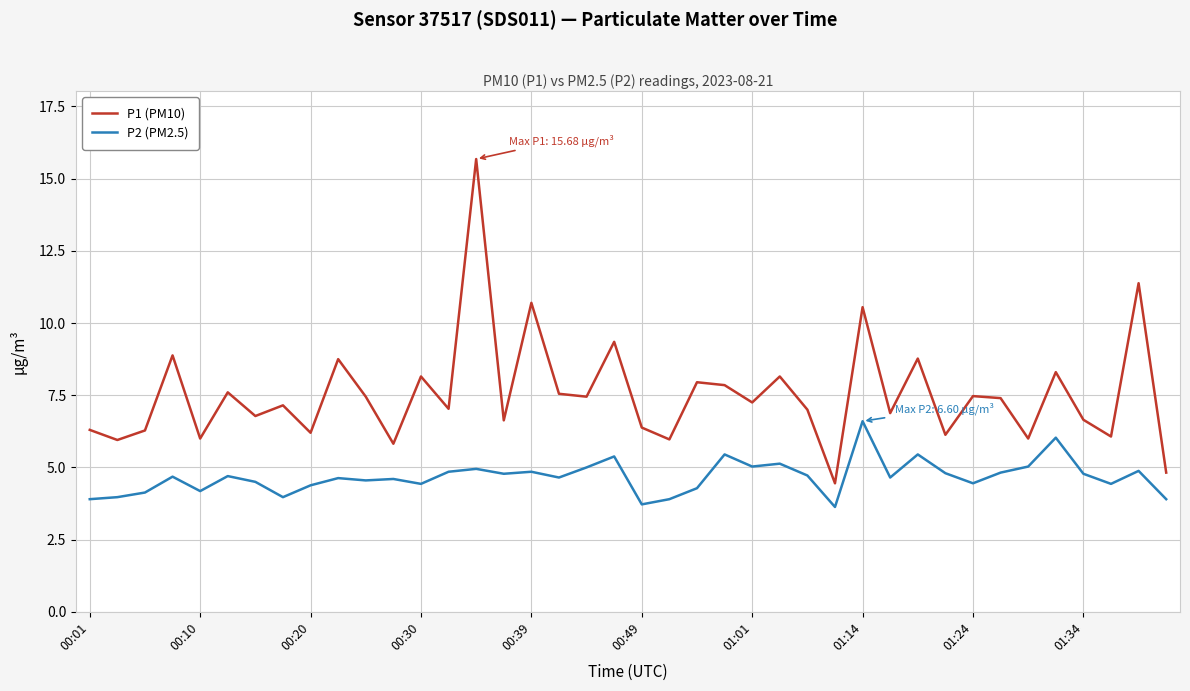

What is the difference between the maximum and minimum values in the P1 (PM10) series?

11.2